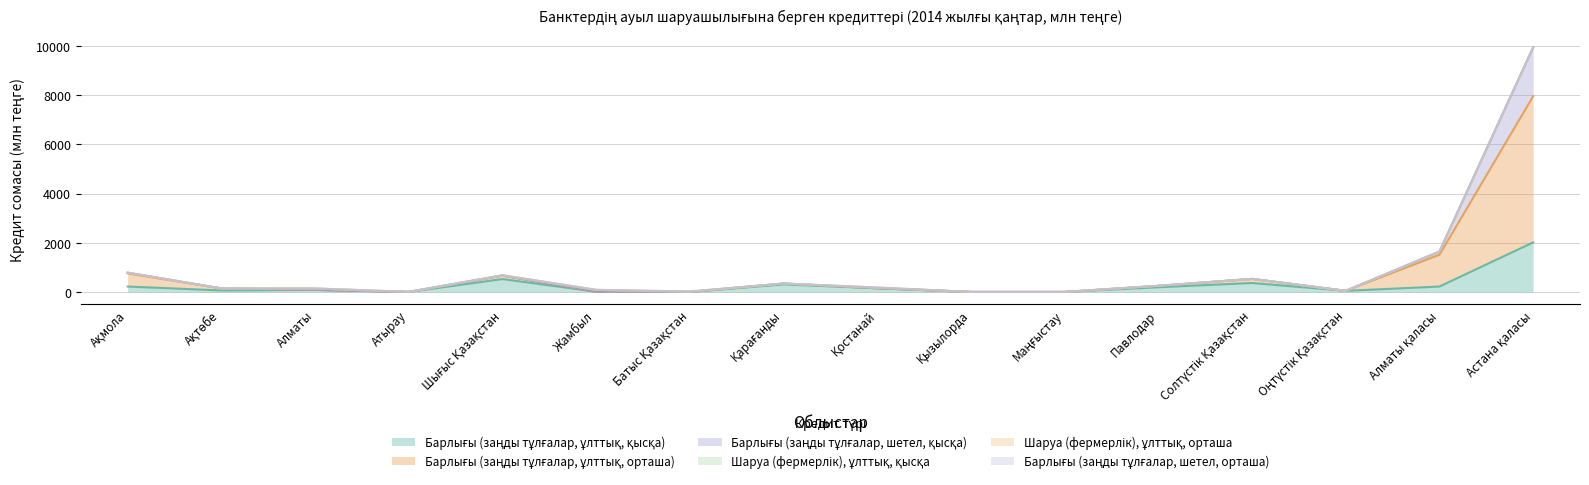

True or false: Барлығы (заңды тұлғалар, ұлттық, қысқа) and Барлығы (заңды тұлғалар, ұлттық, орташа) intersect in this chart.

False